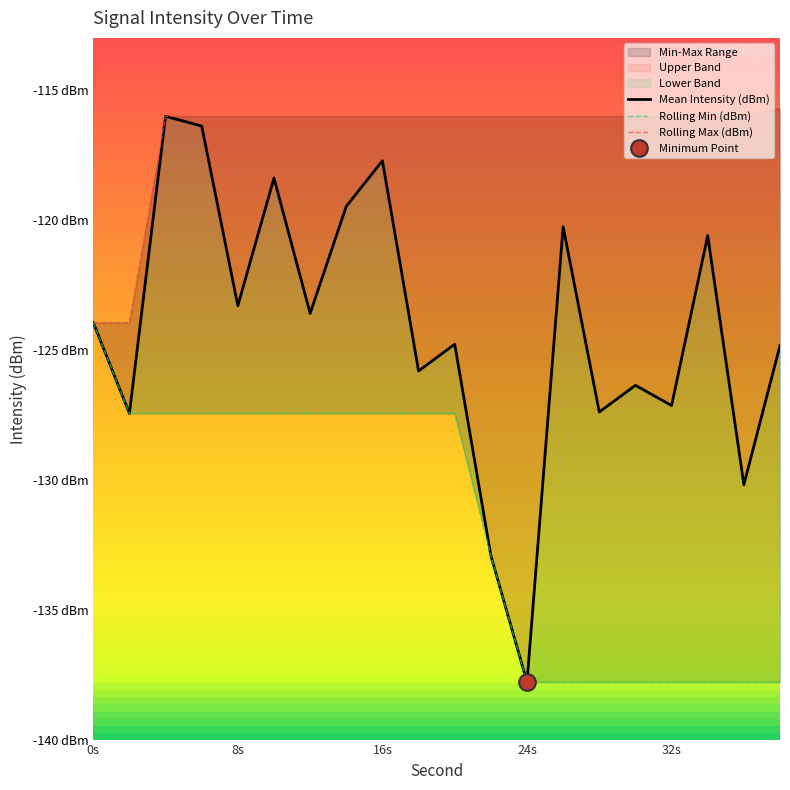

The Mean Intensity (dBm) series shows -137.8 at 24s. True or false?

True